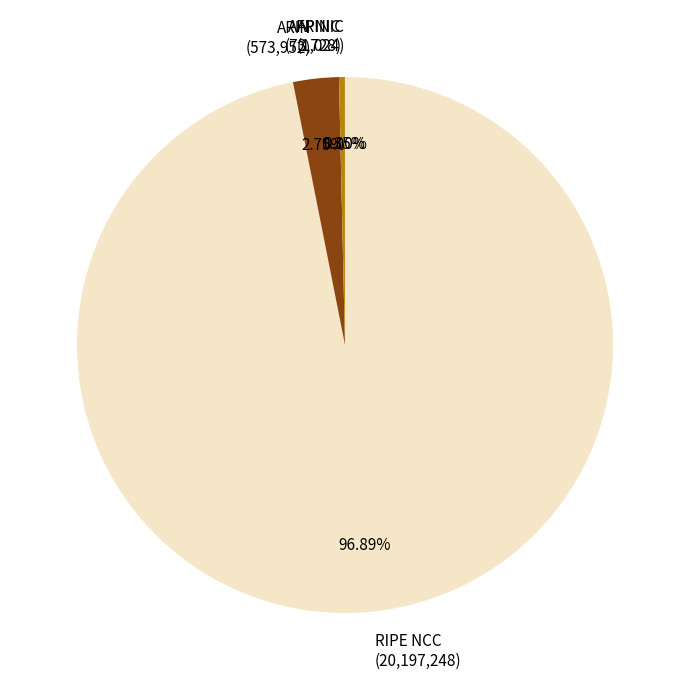

What is the largest slice in the pie chart?

RIPE NCC